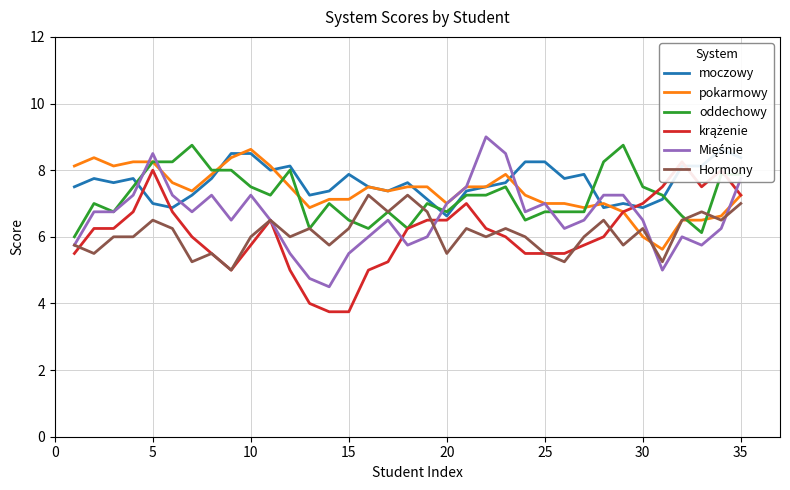

The value of oddechowy at 20 is 2.3. True or false?

False